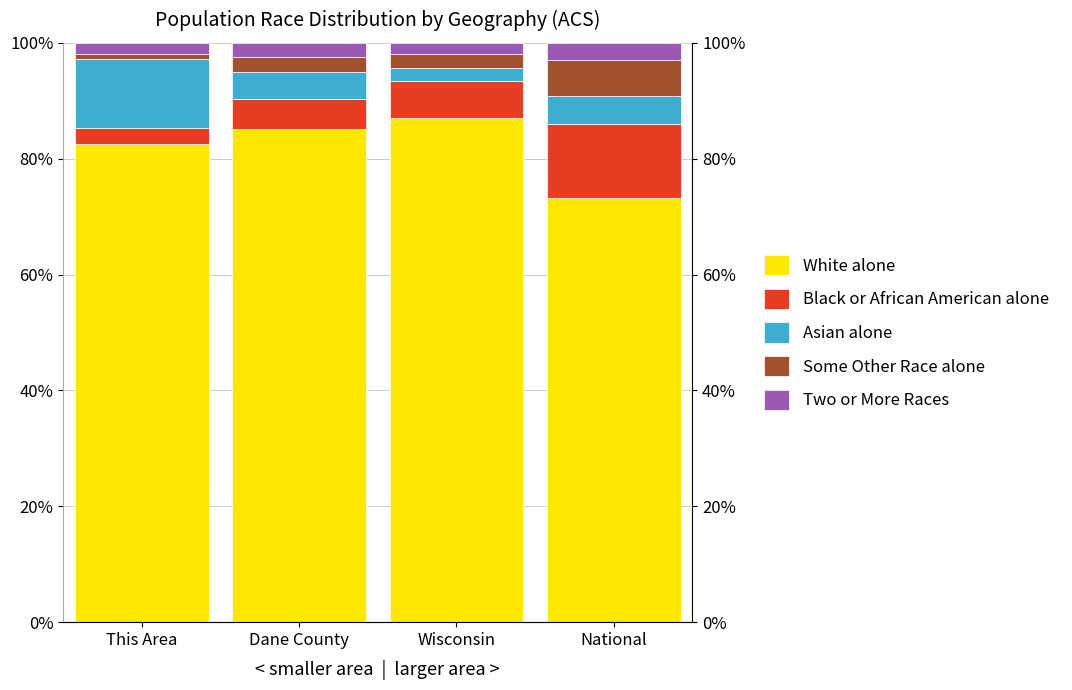

The value of White alone at Wisconsin is 87.1. True or false?

True